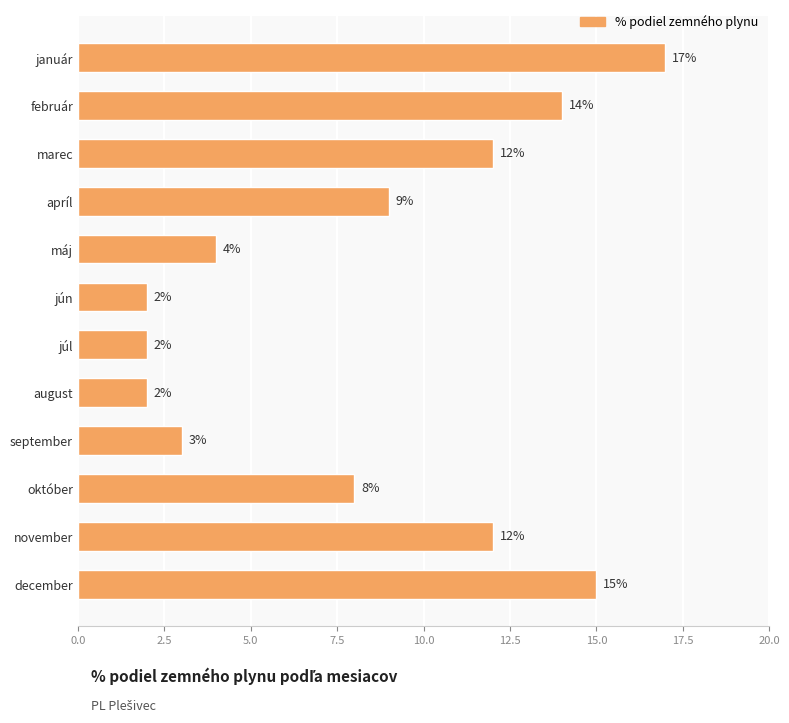

Does the chart contain any negative values?

No